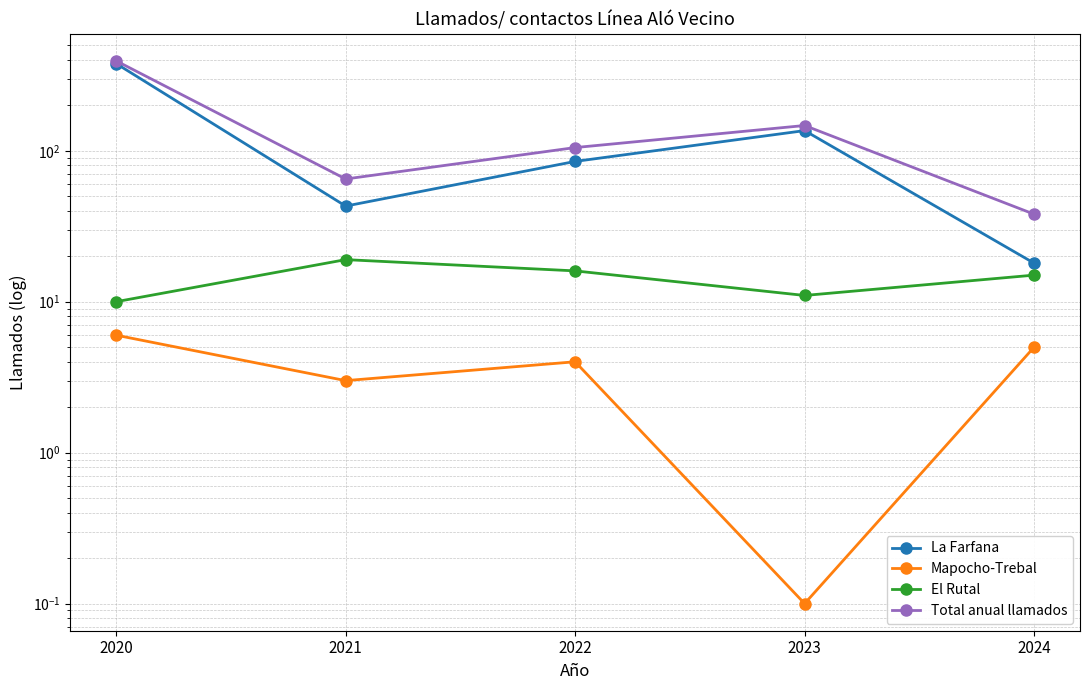

What are all the series names shown in the legend?

La Farfana, Mapocho-Trebal, El Rutal, Total anual llamados